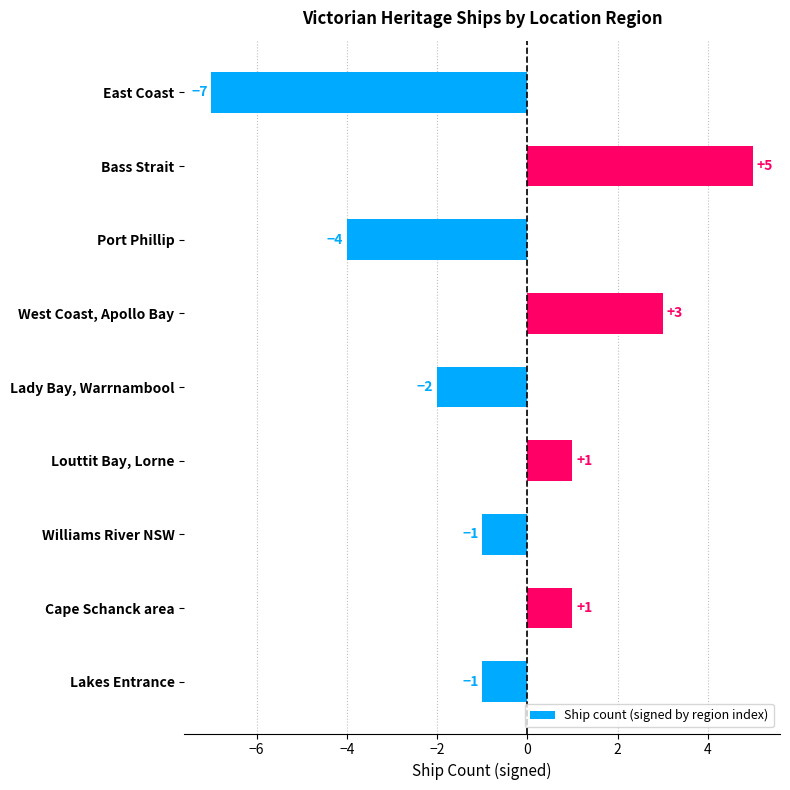

Which label corresponds to the largest value in the chart?

Bass Strait